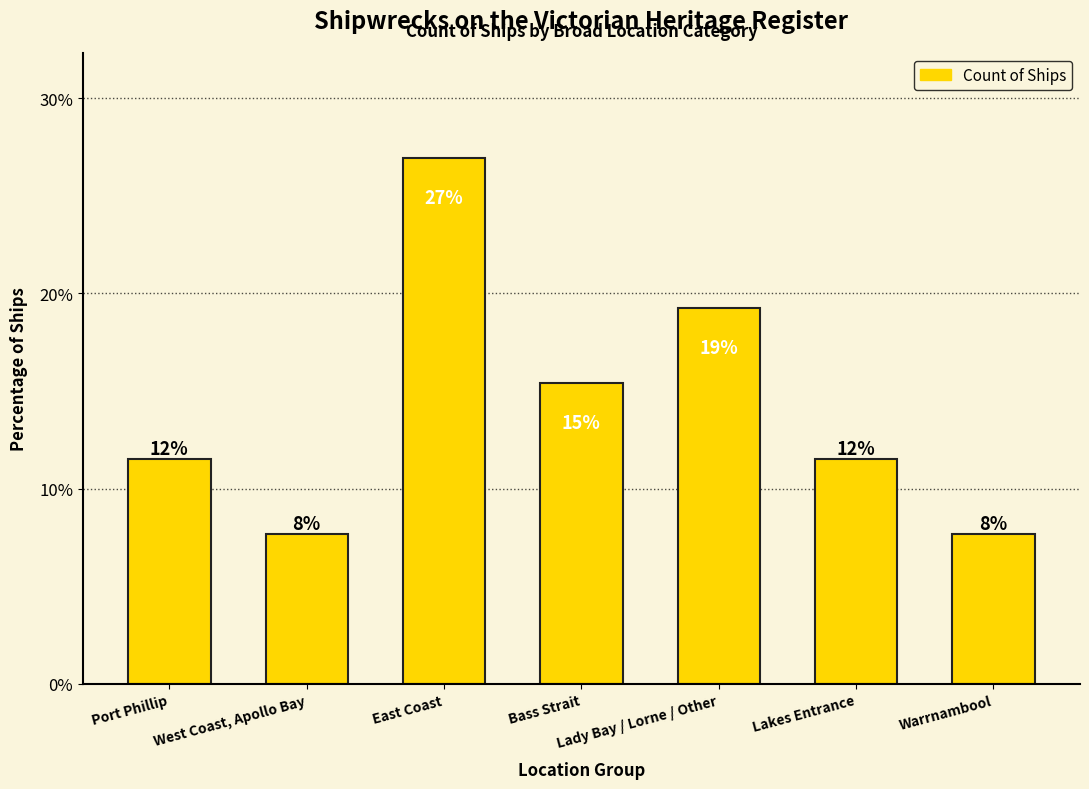

What is the average value?

14.3